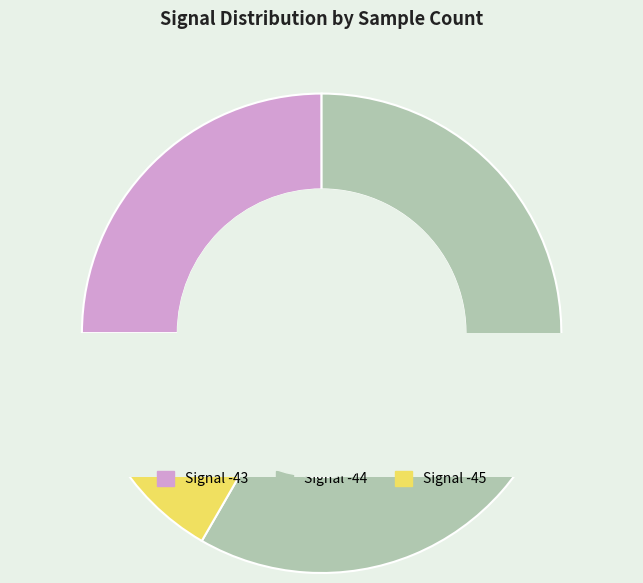

Approximately how many times larger is the value at -44 compared to -44?

1.0